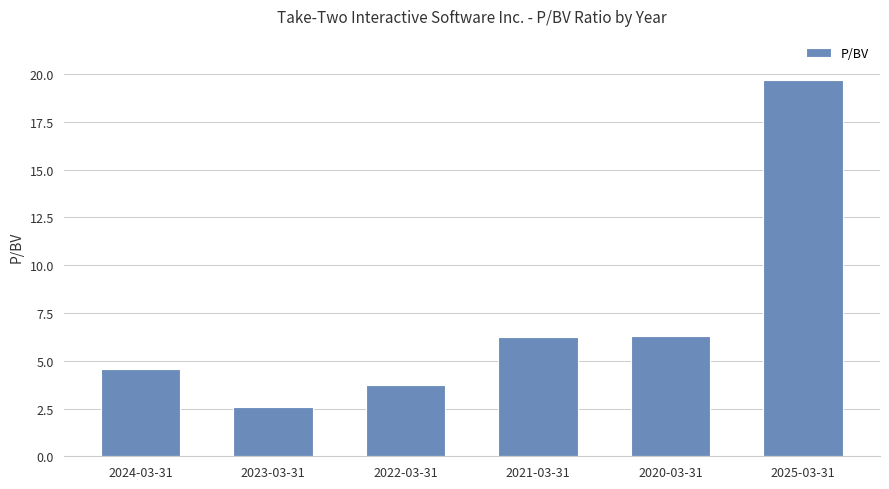

What is the value of the 2nd bar from the left?

2.6